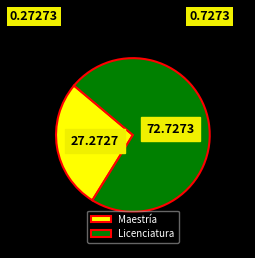

What is the largest slice in the pie chart?

Licenciatura